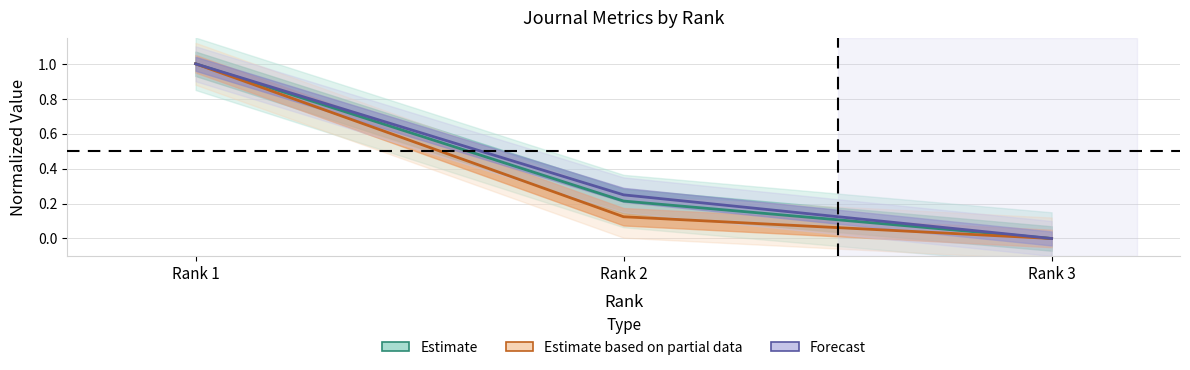

How many positive values does the Forecast series have?

2